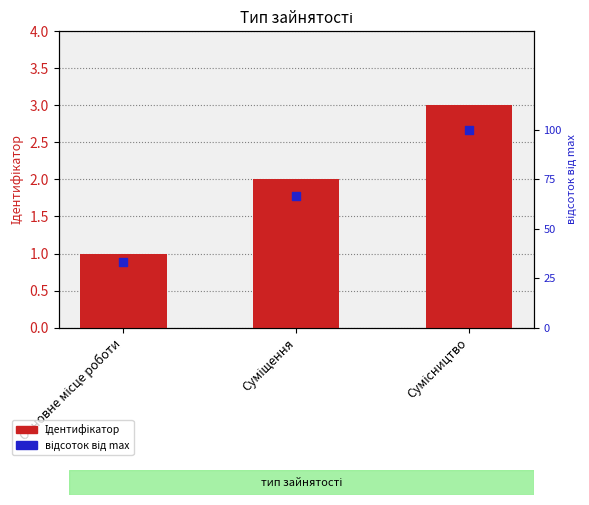

Which series contains the highest Y value?

відсоток від max